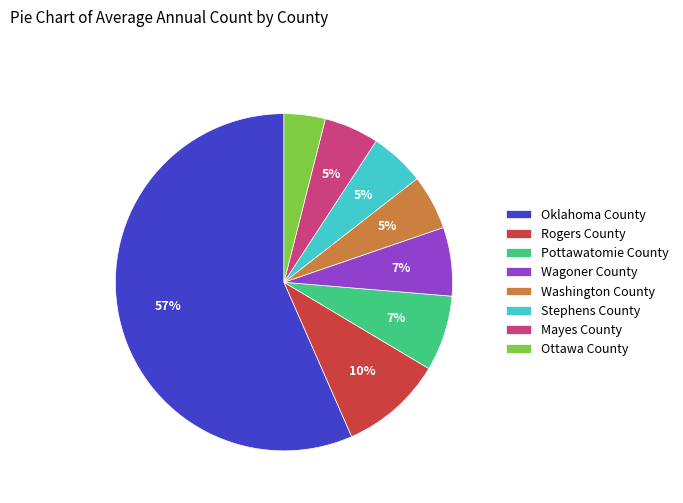

True or false: Mayes County accounts for 5% of the total.

True